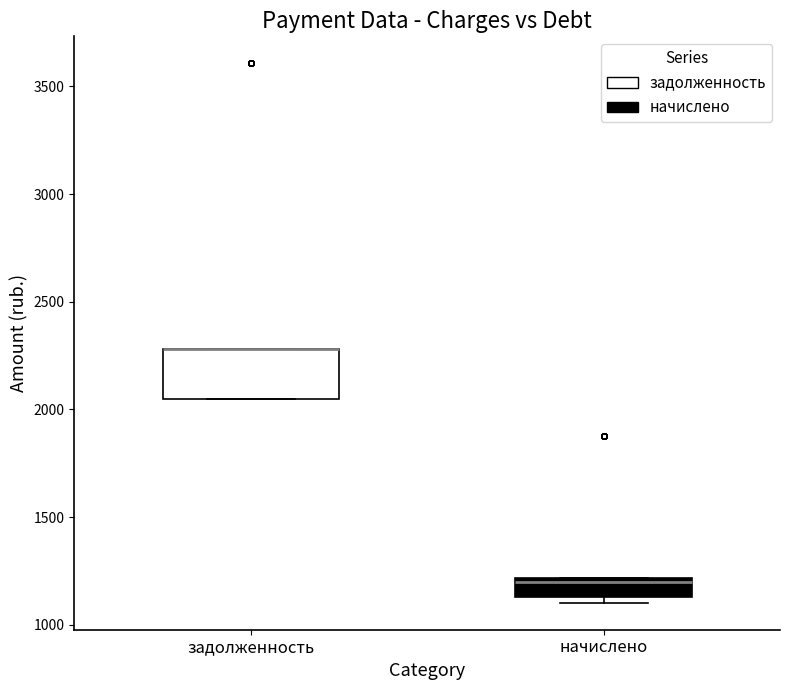

Reading left to right, read every box against the y-axis: the position of its median line, the range the box covers, and the ends of its whiskers. The values are not printed on the chart, so give them approximately, as read against the axis.

задолженность: median 2300 (drawn on the box's upper edge), box 2050 to 2300, whiskers 2050 to 2300
начислено: median 1200 (just below the box's upper edge), box 1150 to 1200, whiskers 1100 to 1200